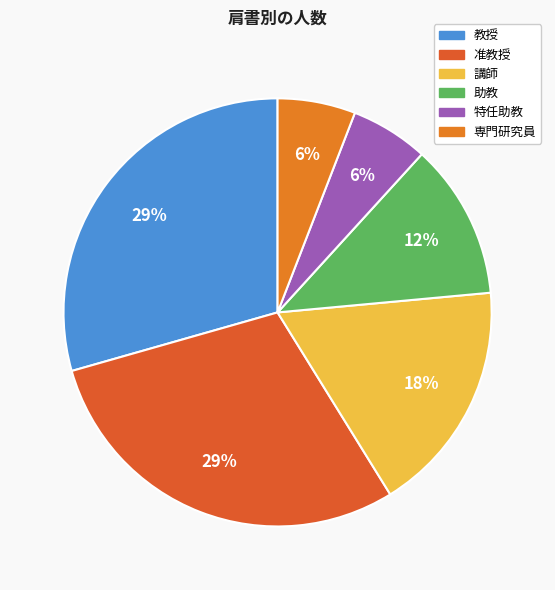

Rank the categories by value from highest to lowest.

教授, 准教授, 講師, 助教, 特任助教, 専門研究員